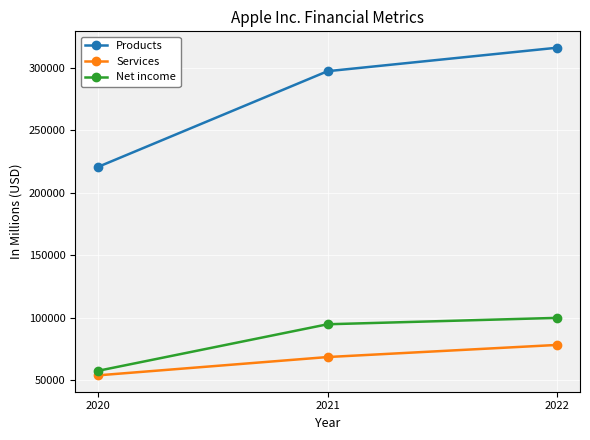

Rank the categories by Products value from lowest to highest.

2020, 2021, 2022